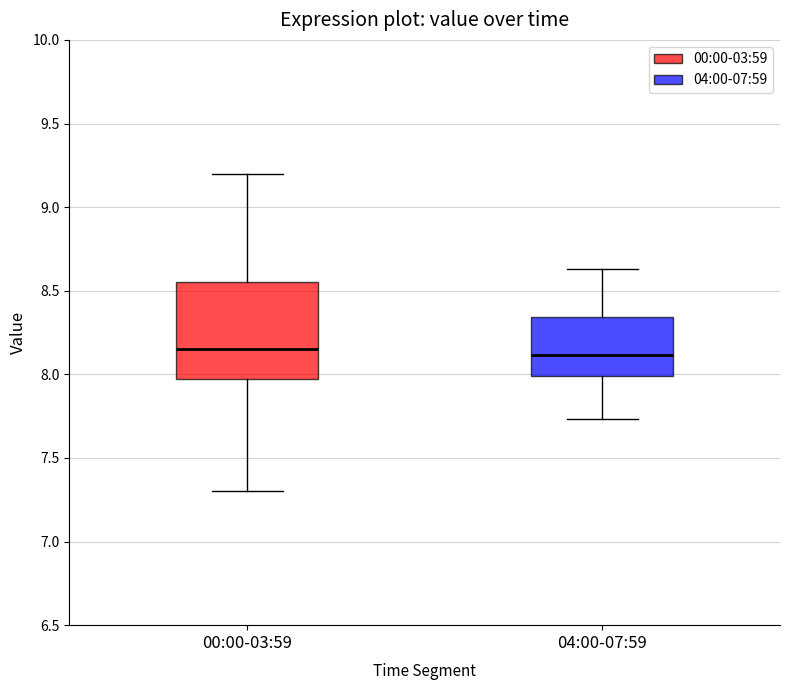

Reading left to right, transcribe this box plot: for each box, give where its median line is, the range the box spans, and where its two whiskers end, as read against the y-axis. The values are not printed on the chart, so give them approximately, as read against the axis.

00:00-03:59: median 8.15, box 7.95 to 8.55, whiskers 7.30 to 9.20
04:00-07:59: median 8.10, box 8.00 to 8.35, whiskers 7.75 to 8.65